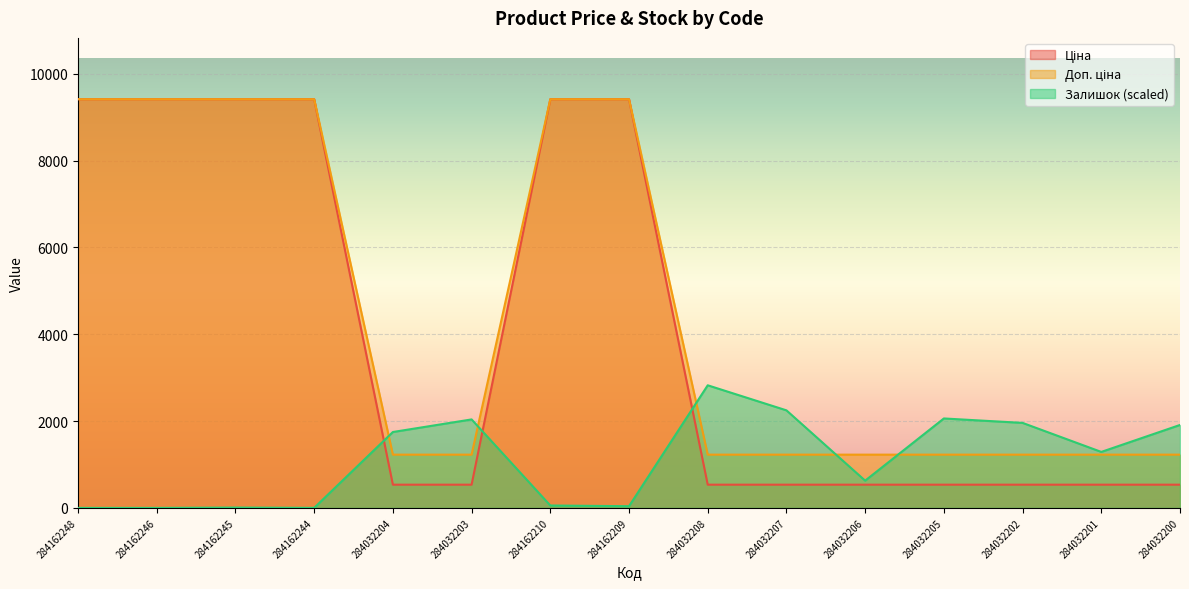

What is the total value across all series at 284032206?

2390.7